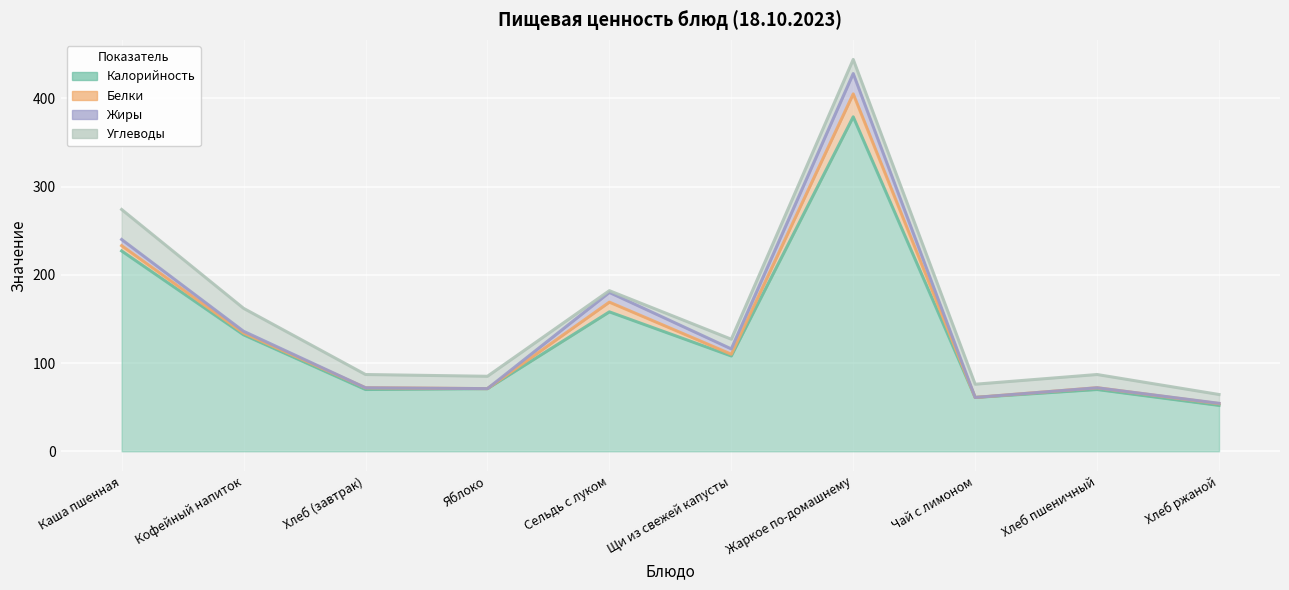

True or false: Калорийность and Жиры intersect in this chart.

False